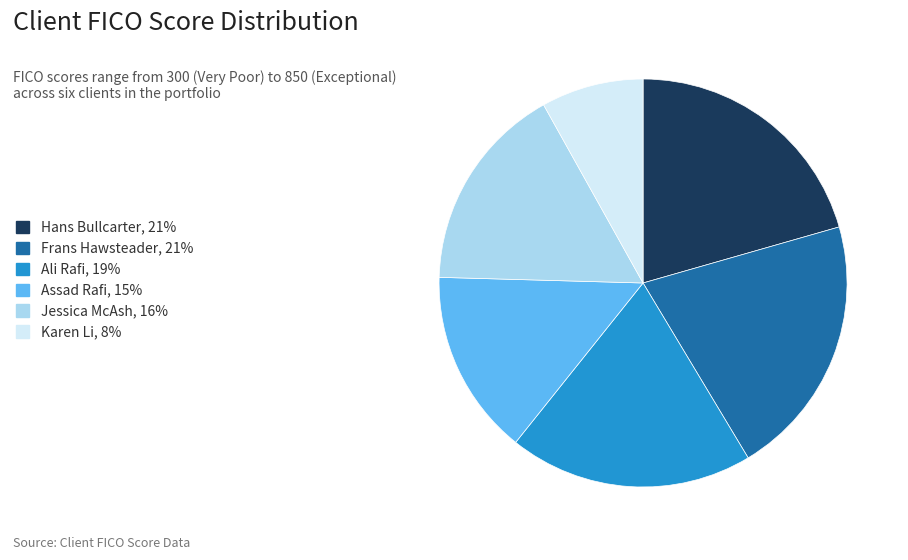

Between Frans Hawsteader and Jessica McAsh, which is larger?

Frans Hawsteader